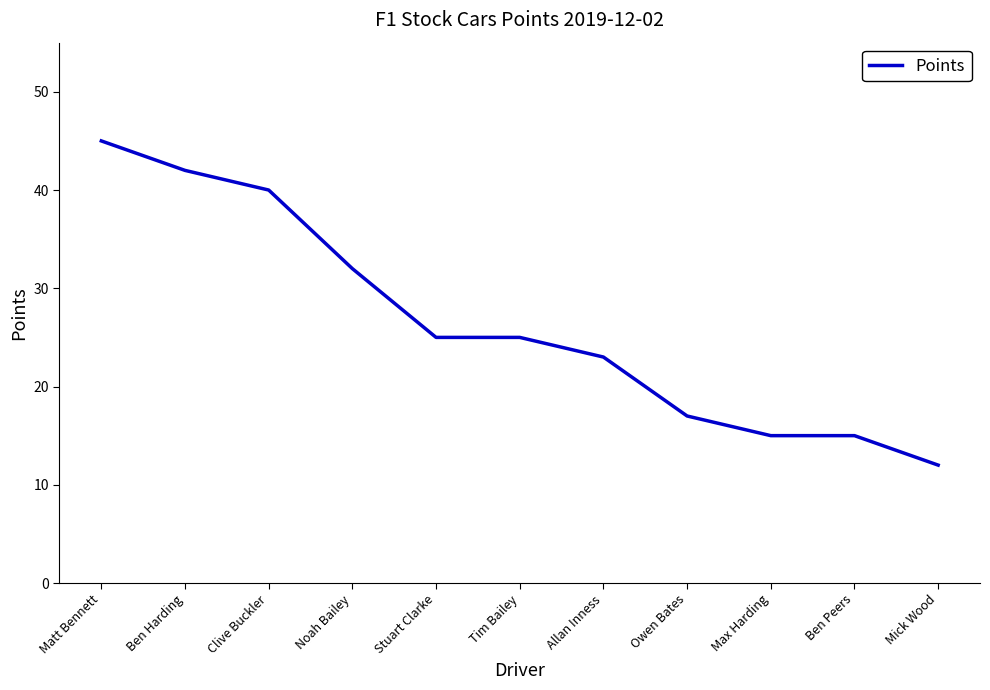

What is the minimum value shown in the chart?

12